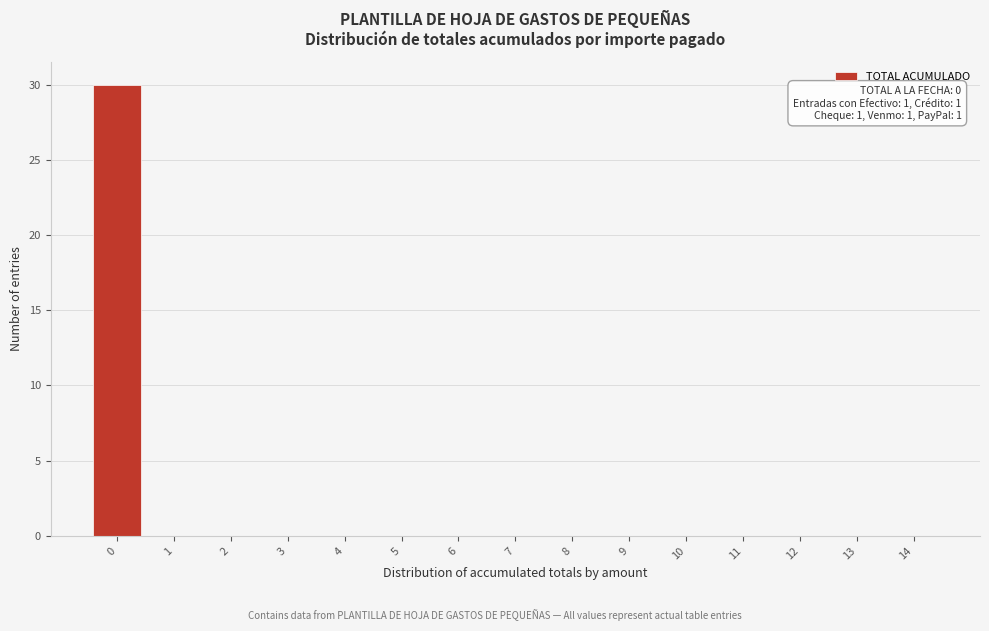

Reading left to right, extract all data points from this chart.

0=30	1=0	2=0	3=0	4=0	5=0	6=0	7=0	8=0	9=0	10=0	11=0	12=0	13=0	14=0